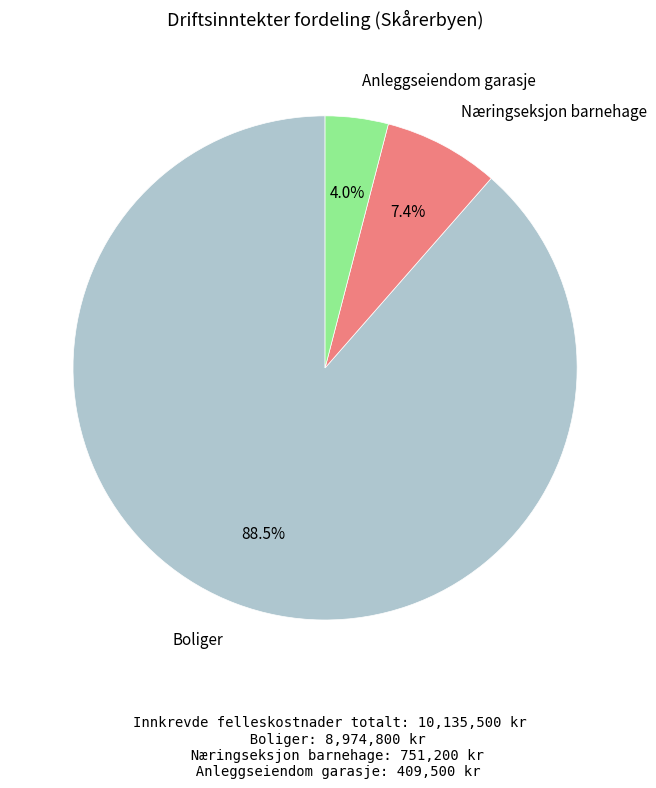

Combined, what portion of the pie is Boliger and Anleggseiendom garasje?

92.6%